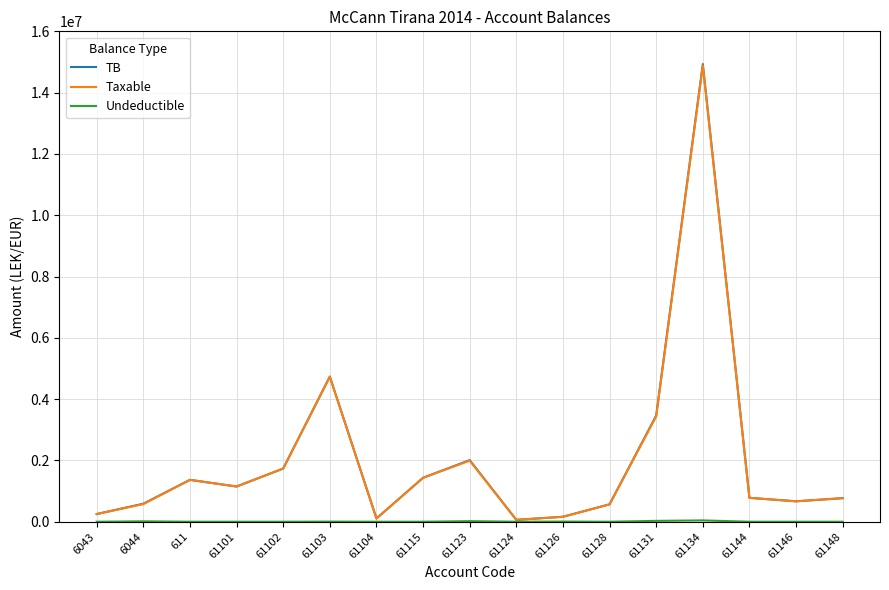

At which category does Taxable reach its first local valley?

61101